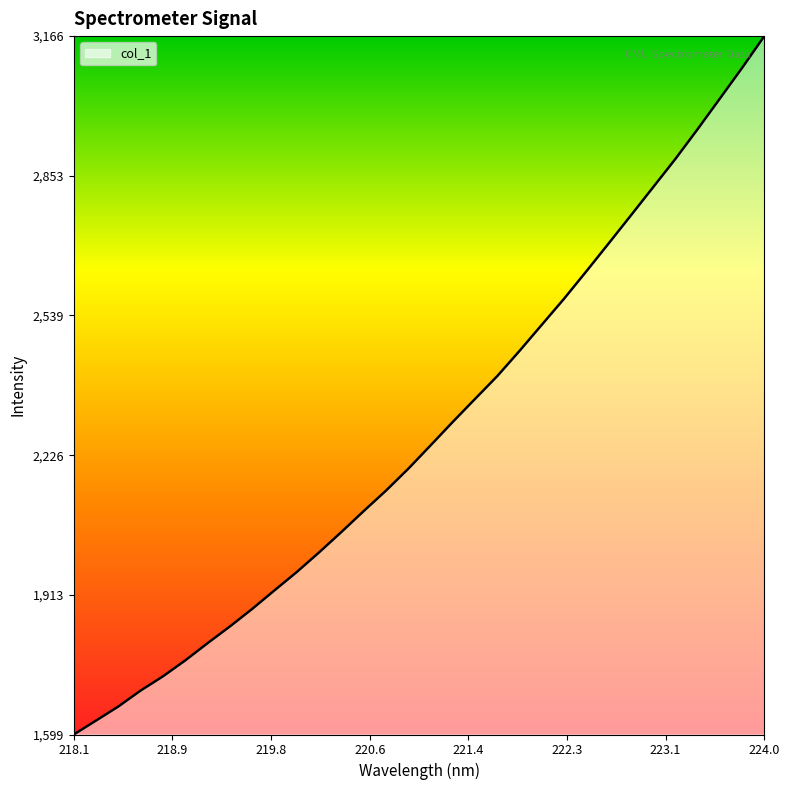

What is the minimum value shown in the chart?

1599.3